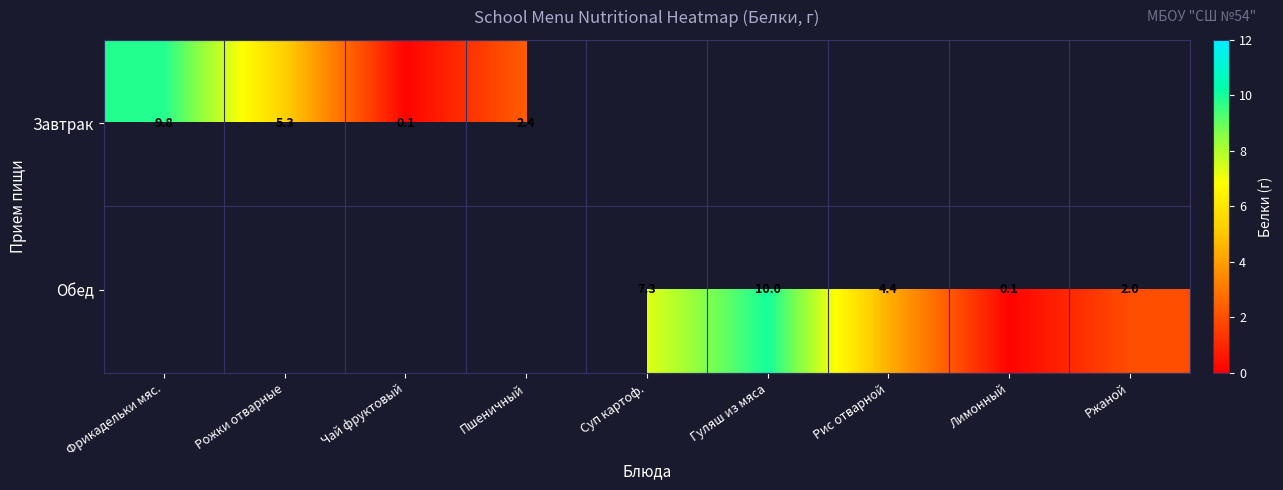

What is the difference between the maximum and minimum values in the Завтрак series?

9.7